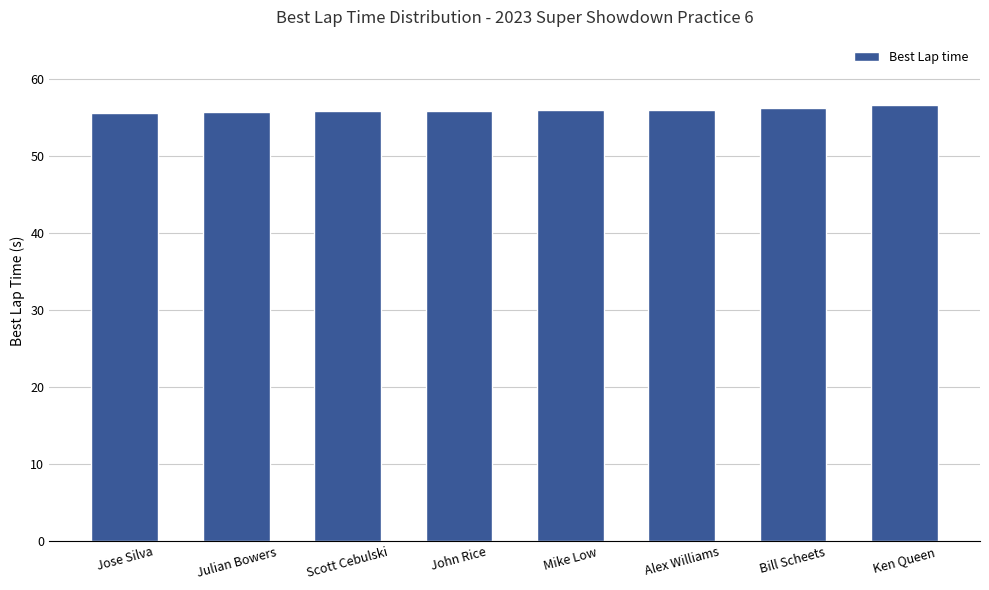

Which has a higher value, Jose Silva or Ken Queen?

Ken Queen